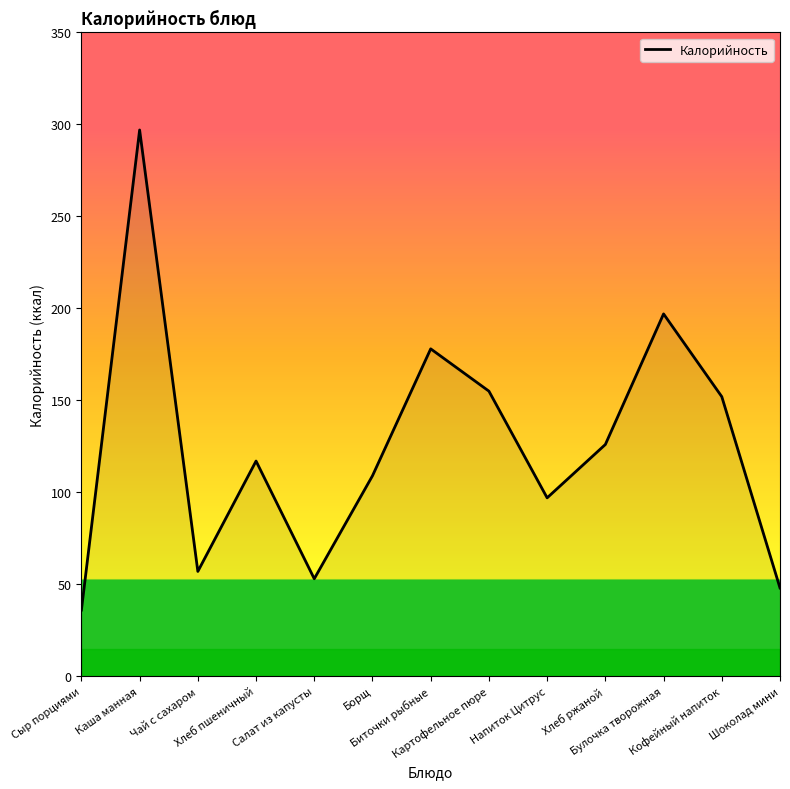

Is it true that the value at Сыр порциями is 60?

False